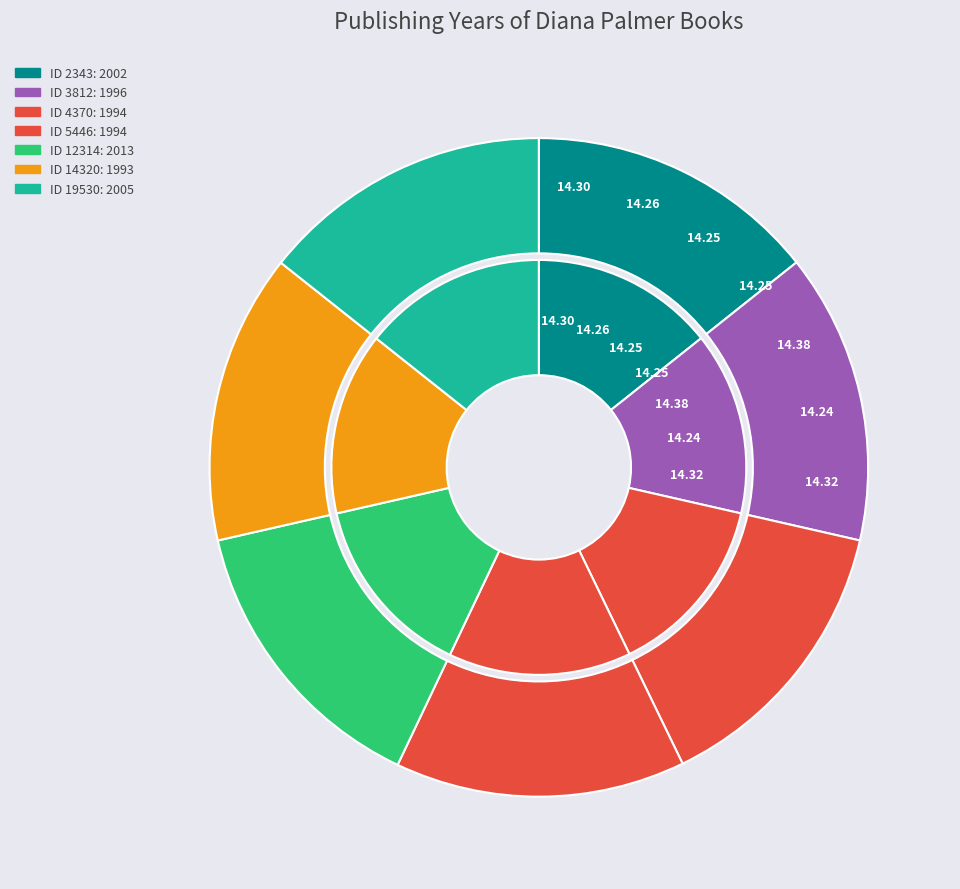

What is the change in value from 2343 to 5446?

-8